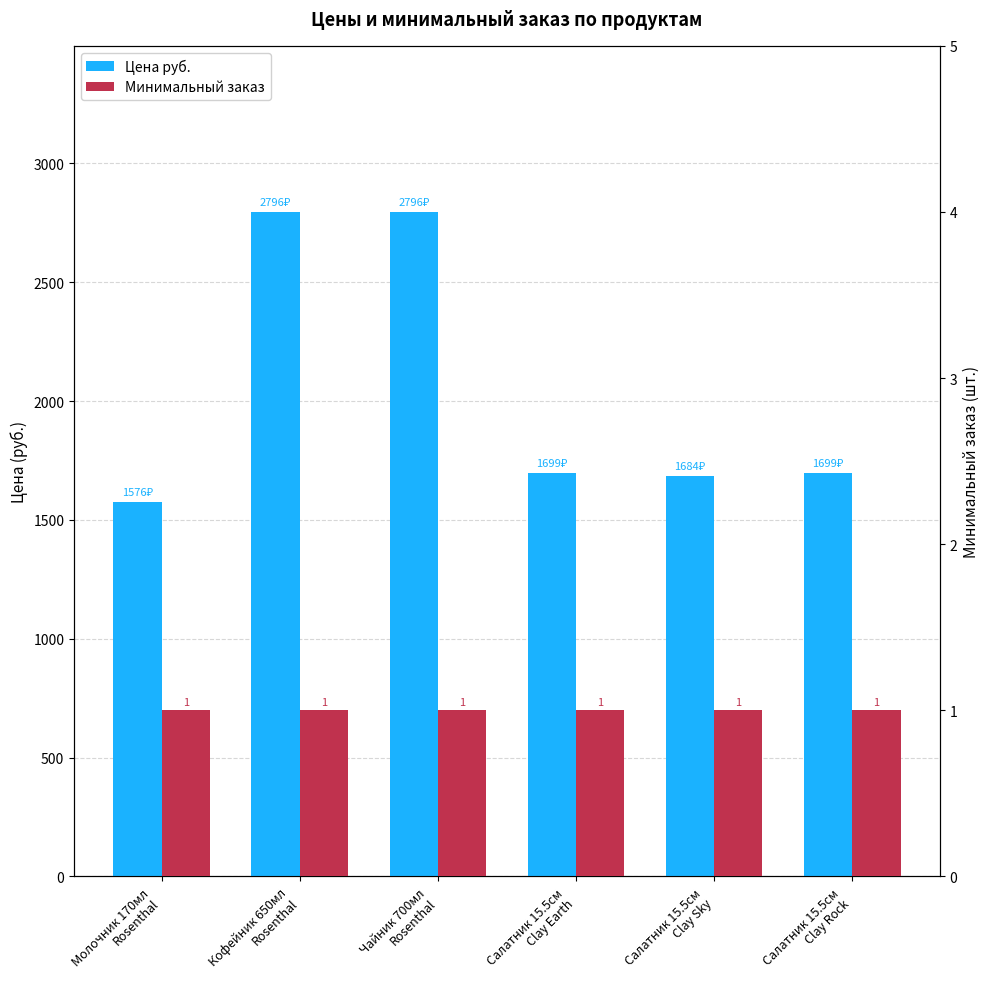

Is the value of Цена руб. at Молочник 170мл
Rosenthal greater than the value of Минимальный заказ at Салатник 15.5см
Clay Sky?

Yes